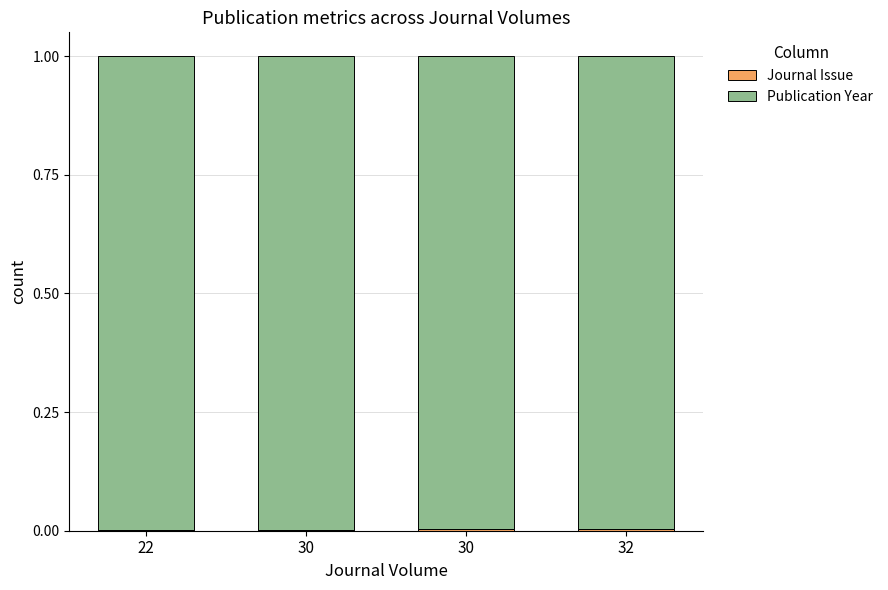

At 30, list the series in order from largest to smallest.

Publication Year, Journal Issue